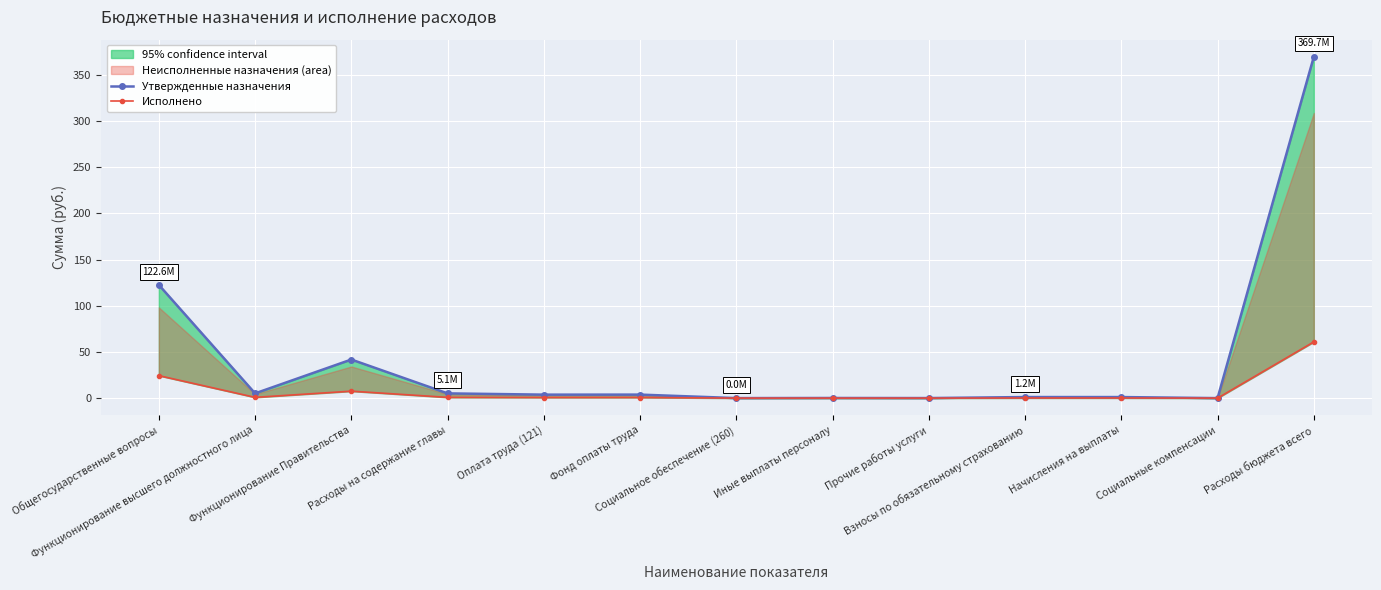

Is it true that Утвержденные назначения equals 3.8 at Оплата труда (121)?

True